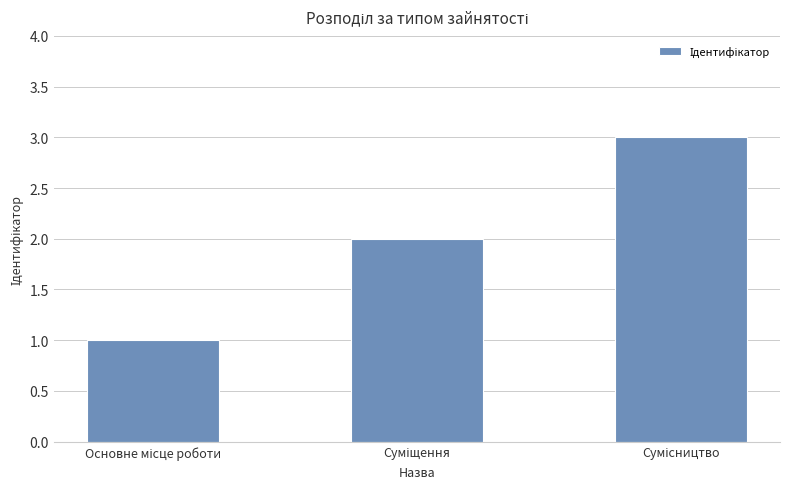

What is the average value?

2